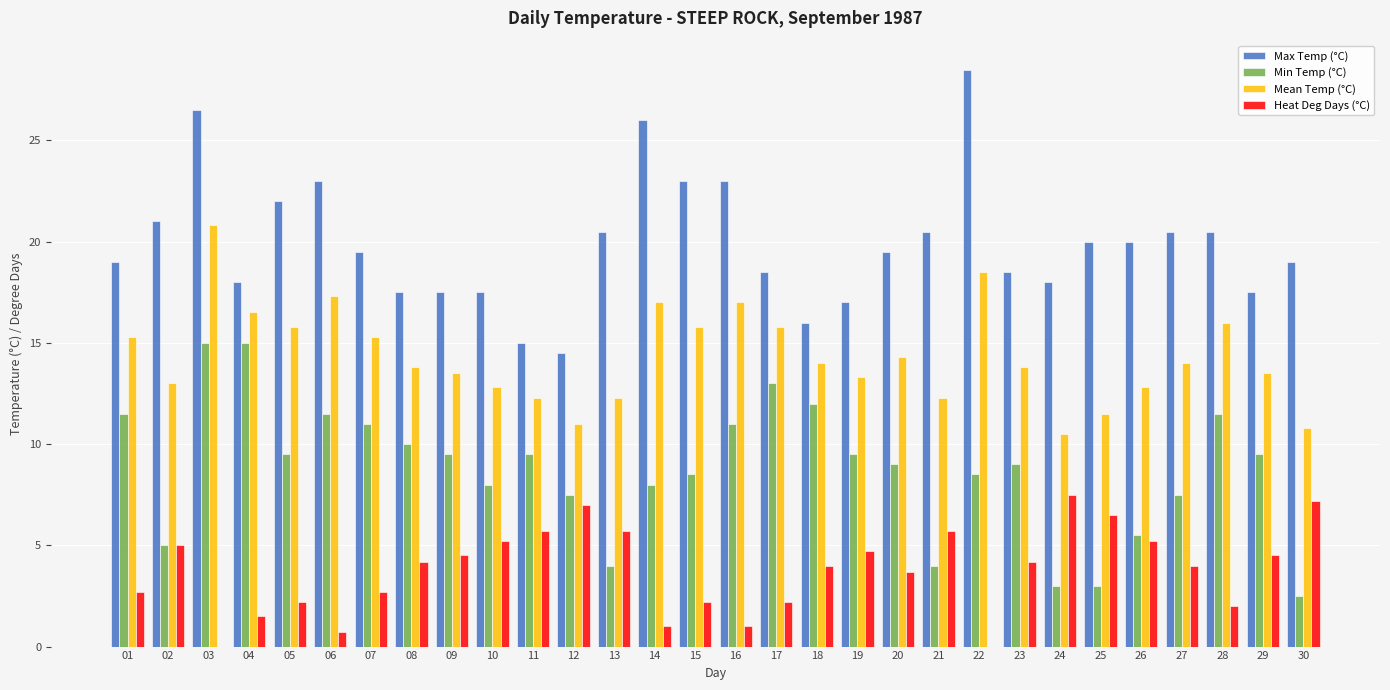

Count the number of categories in the chart.

30